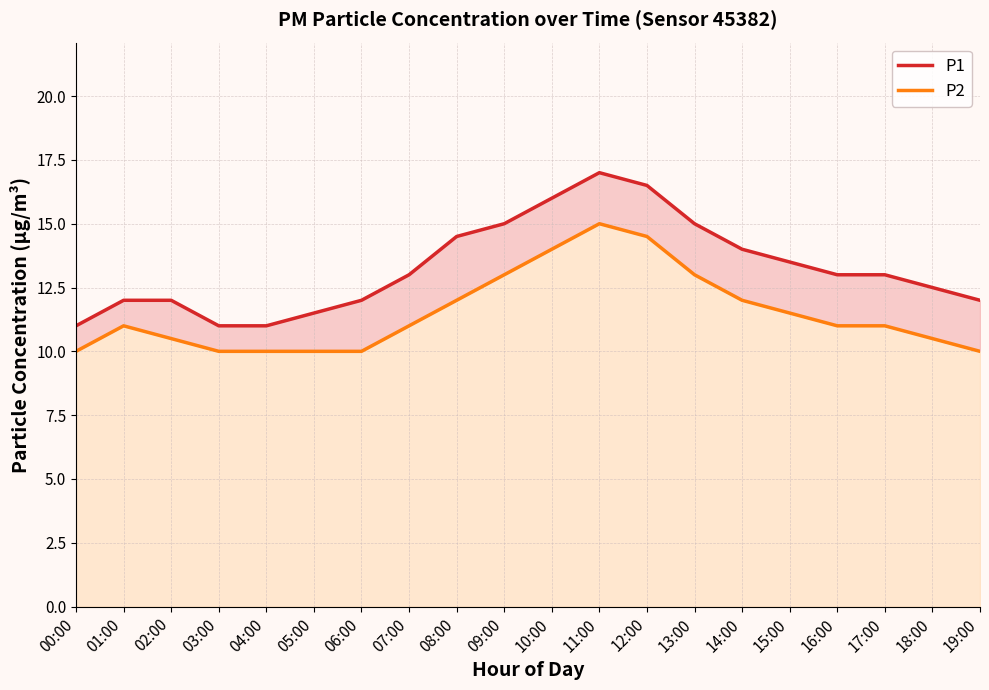

Does the chart have visible grid lines?

Yes